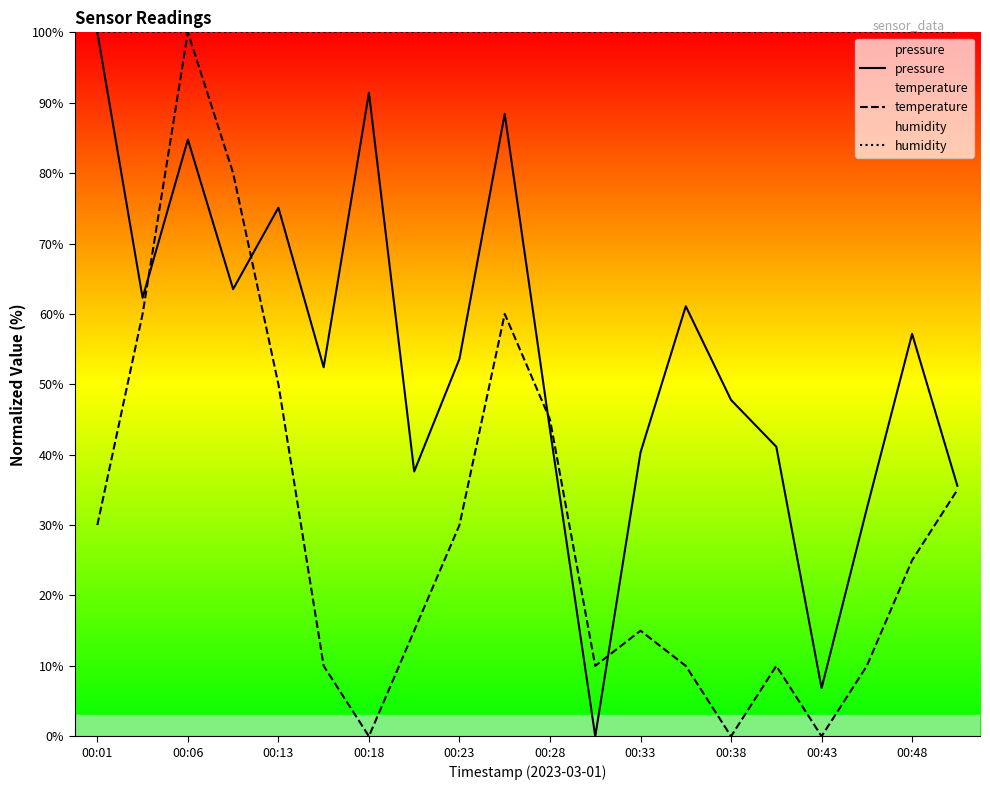

At which category does temperature reach its first local peak?

00:06